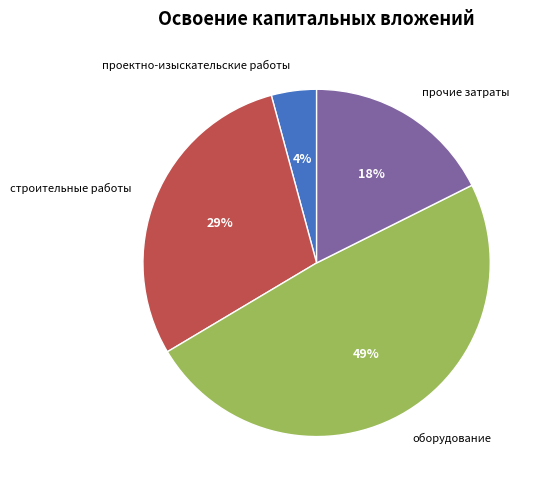

Which has a higher value, прочие затраты or проектно-изыскательские работы?

прочие затраты